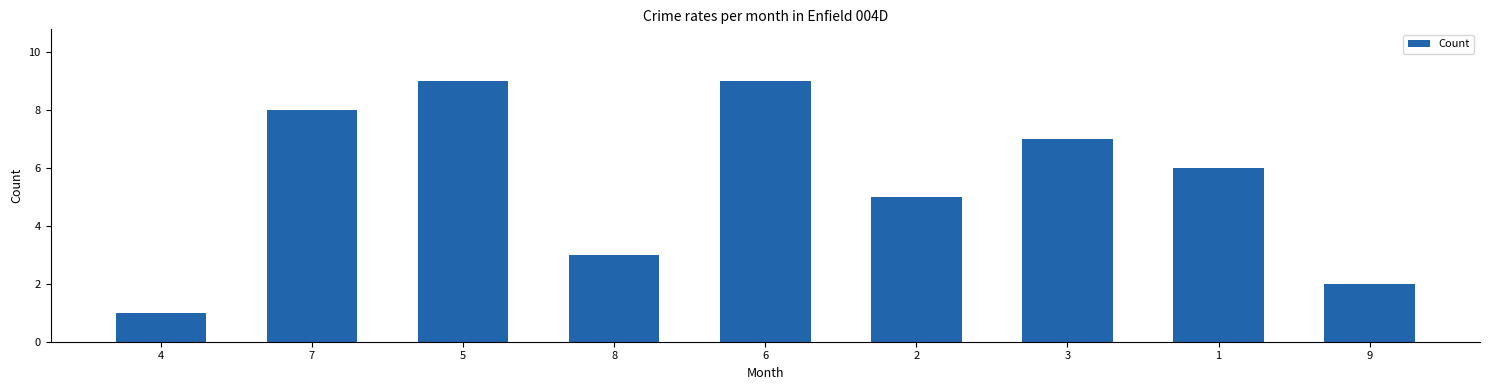

What is the change in value from 6 to 9?

-7